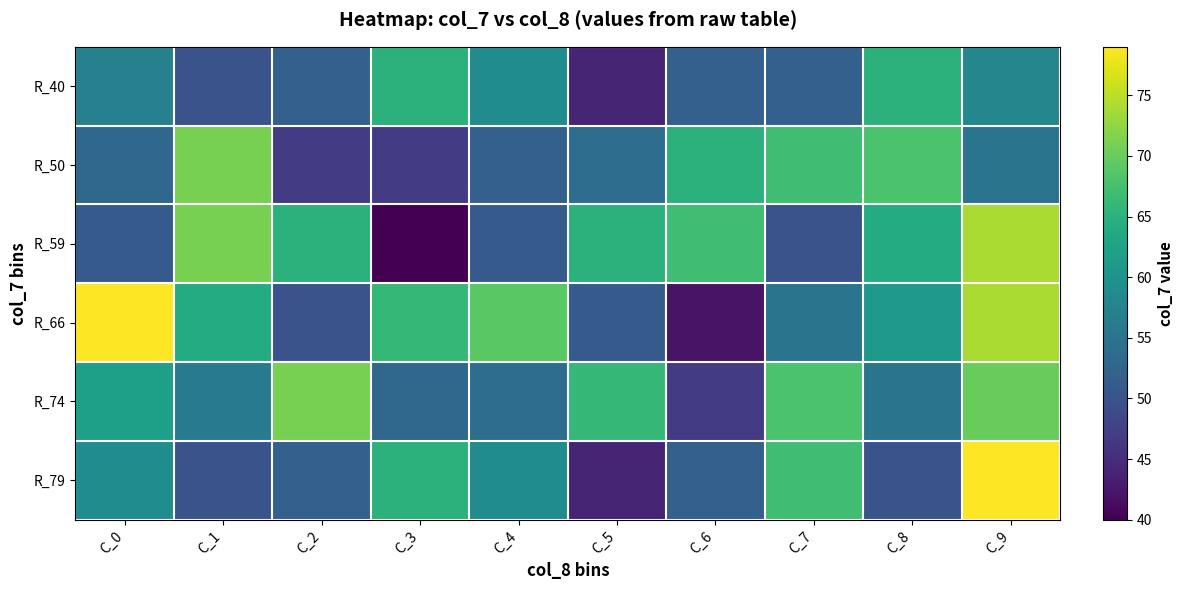

At how many categories does at least one series exceed 66?

8